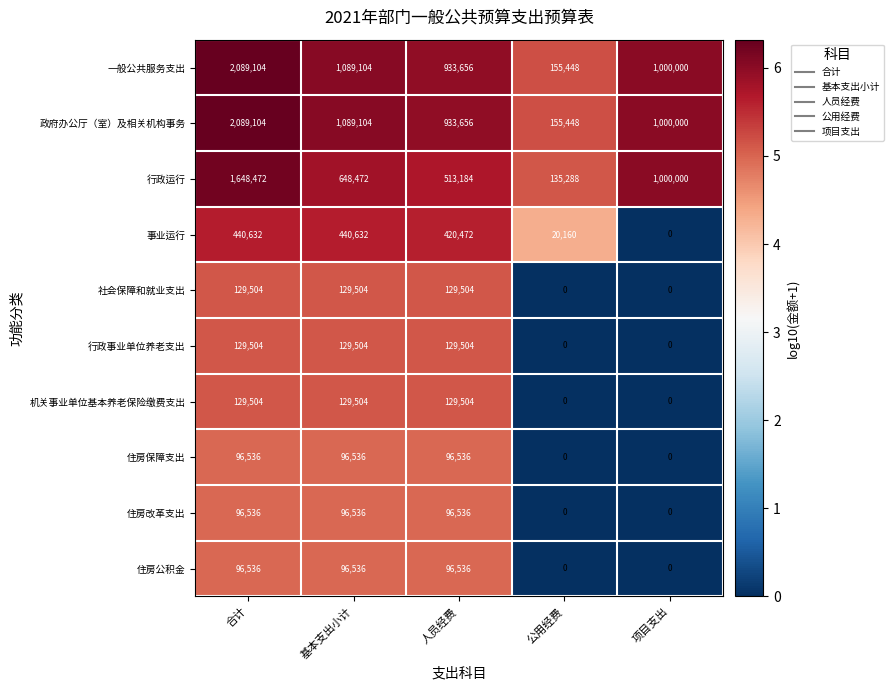

At which category is the sum across all series the highest?

合计